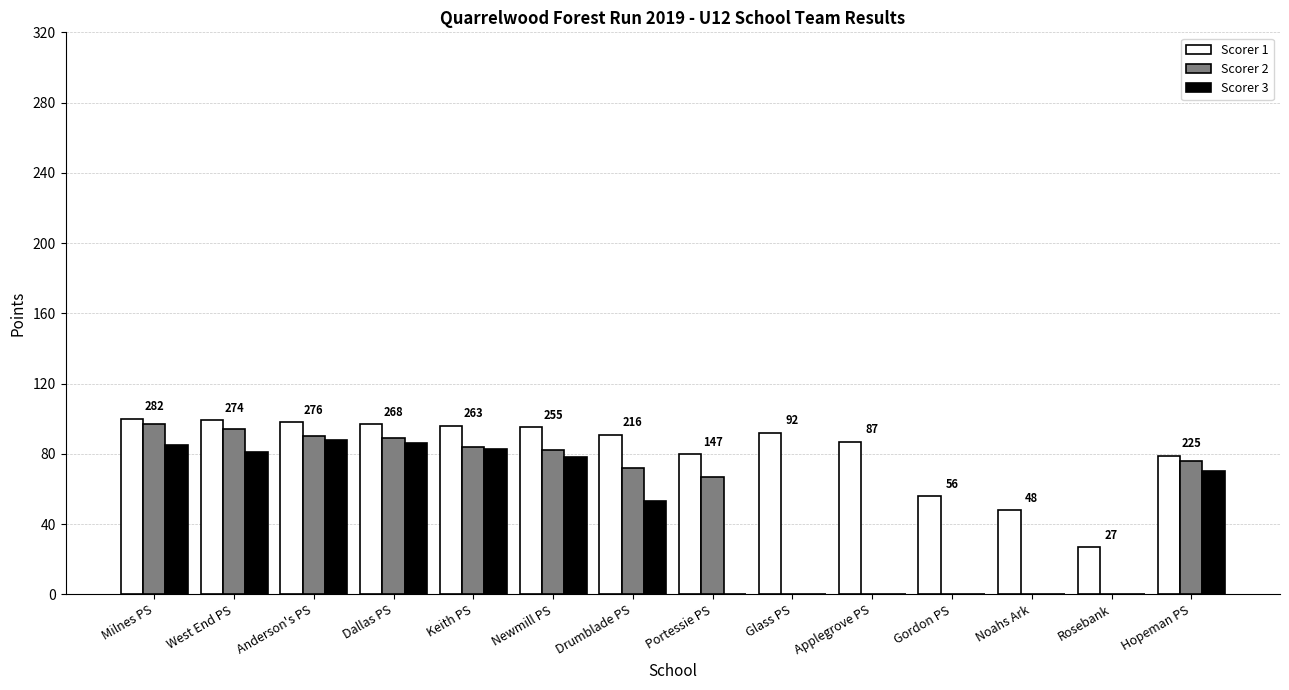

The Scorer 2 series shows 0 at Applegrove PS. True or false?

True